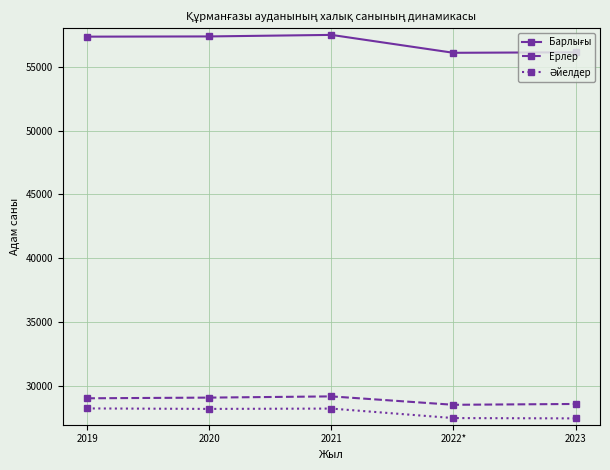

What is the label of the 4th point from the right?

2020